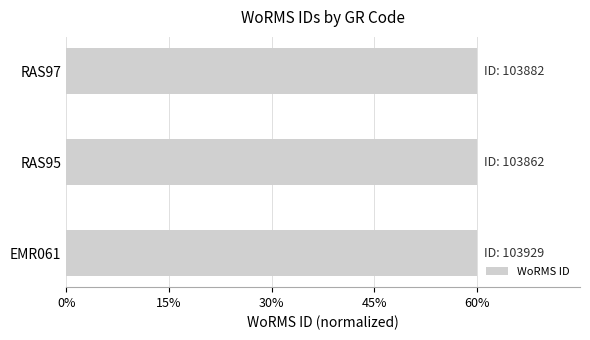

Reading bottom to top, what are all the values shown in this chart?

EMR061=60.0	RAS95=60.0	RAS97=60.0